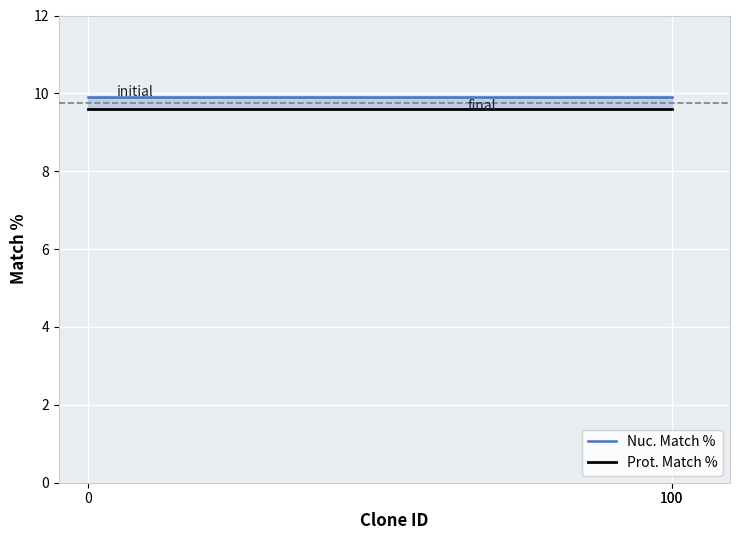

Count the number of categories in the chart.

3